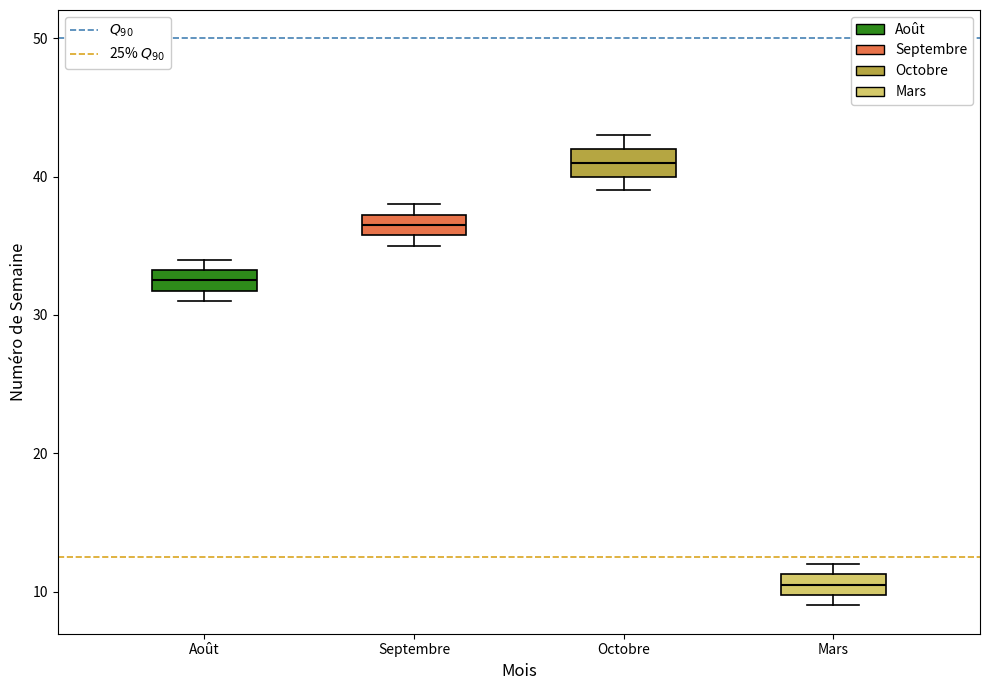

Reading left to right, read every box against the y-axis: the position of its median line, the range the box covers, and the ends of its whiskers. The values are not printed on the chart, so give them approximately, as read against the axis.

Août: median 33 (inside the box), box 32 to 33, whiskers 31 to 34
Septembre: median 37 (inside the box), box 36 to 37, whiskers 35 to 38
Octobre: median 41, box 40 to 42, whiskers 39 to 43
Mars: median 11 (inside the box), box 10 to 11, whiskers 9 to 12